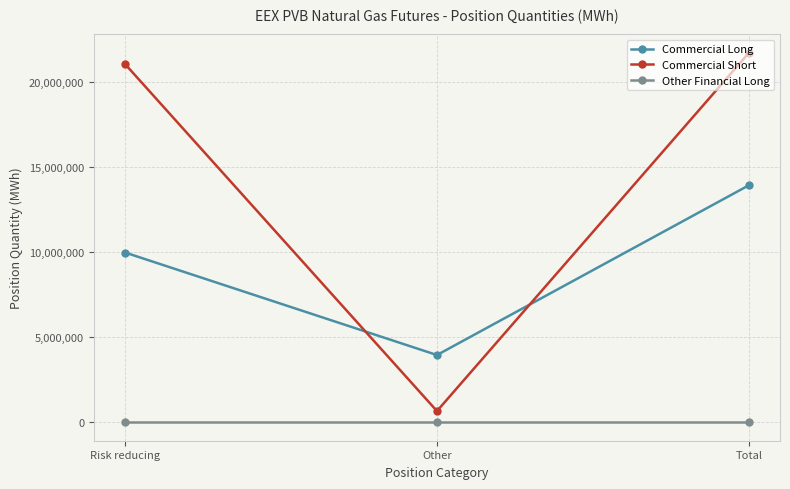

What is the spread (max minus min) of values at Total?

21733450